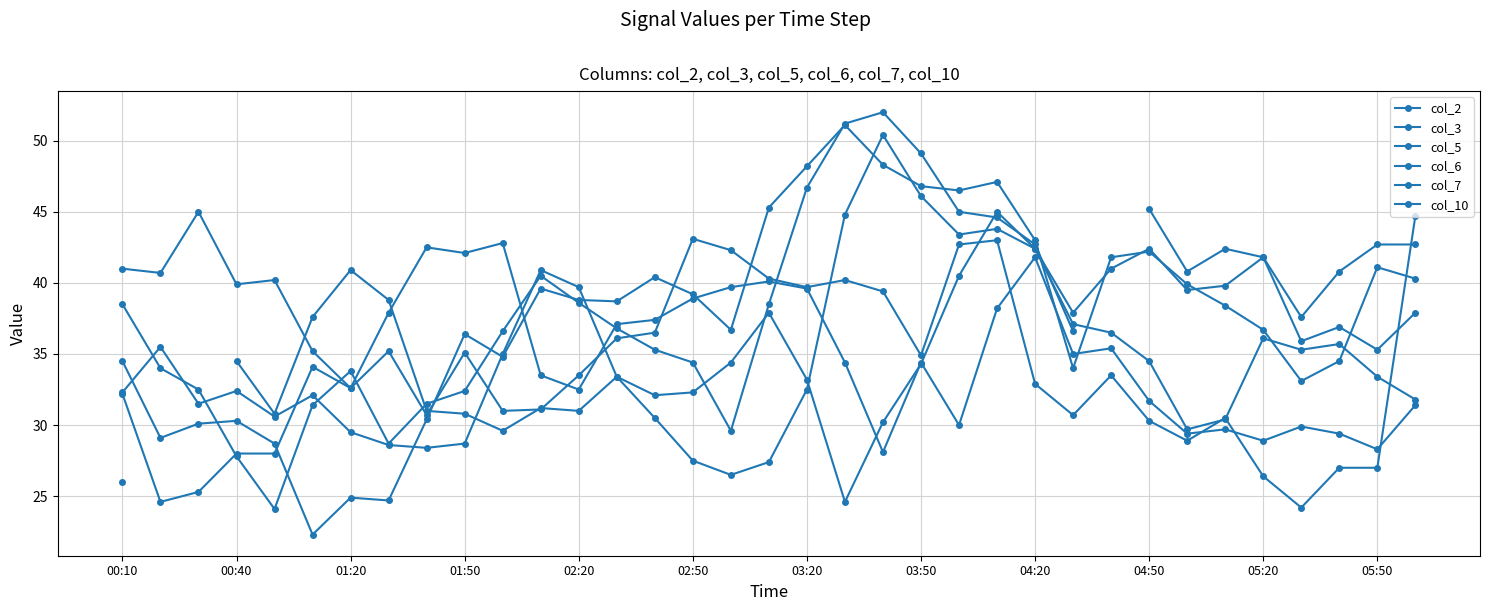

How many lines are shown in the chart?

6